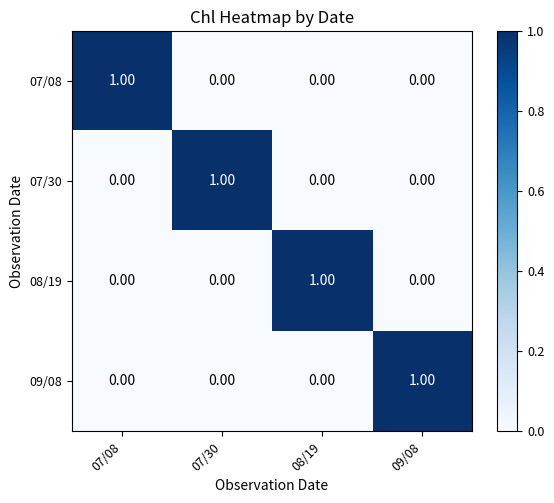

Is the value of 09/08 at 09/08 greater than the value of 07/30 at 08/19?

Yes